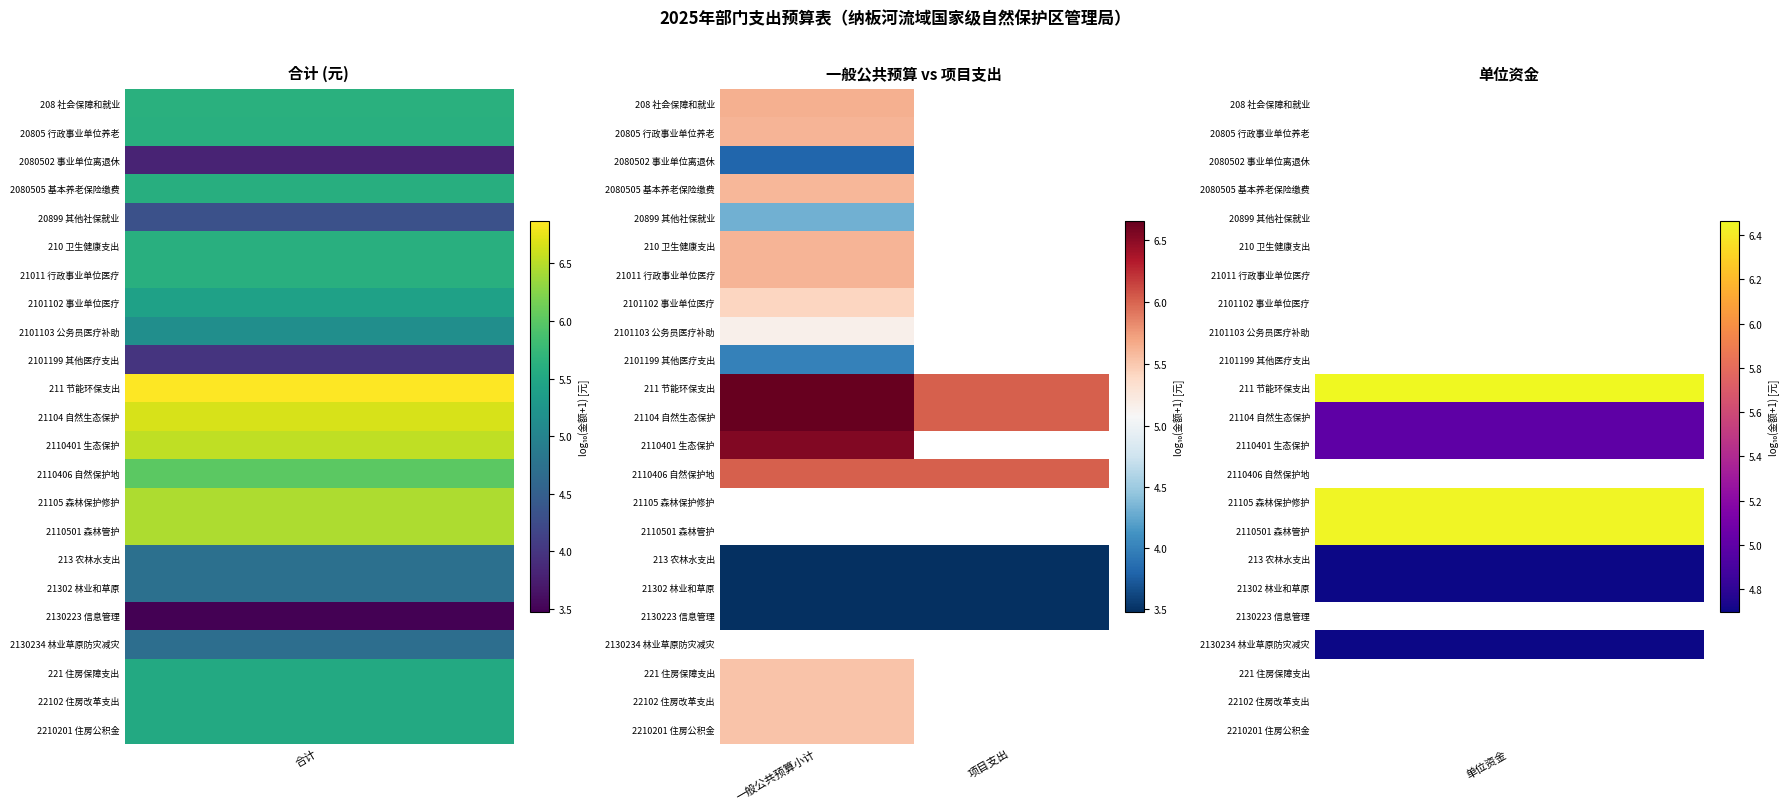

List the series in order of their peak value, highest first.

211 节能环保支出, 21104 自然生态保护, 2110401 生态保护, 2110406 自然保护地, 208 社会保障和就业, 210 卫生健康支出, 21011 行政事业单位医疗, 20805 行政事业单位养老, 2080505 基本养老保险缴费, 2101102 事业单位医疗, 2101103 公务员医疗补助, 20899 其他社保就业, 2101199 其他医疗支出, 2080502 事业单位离退休, 21105 森林保护修护, 2110501 森林管护, 213 农林水支出, 21302 林业和草原, 2130223 信息管理, 2130234 林业草原防灾减灾, 221 住房保障支出, 22102 住房改革支出, 2210201 住房公积金